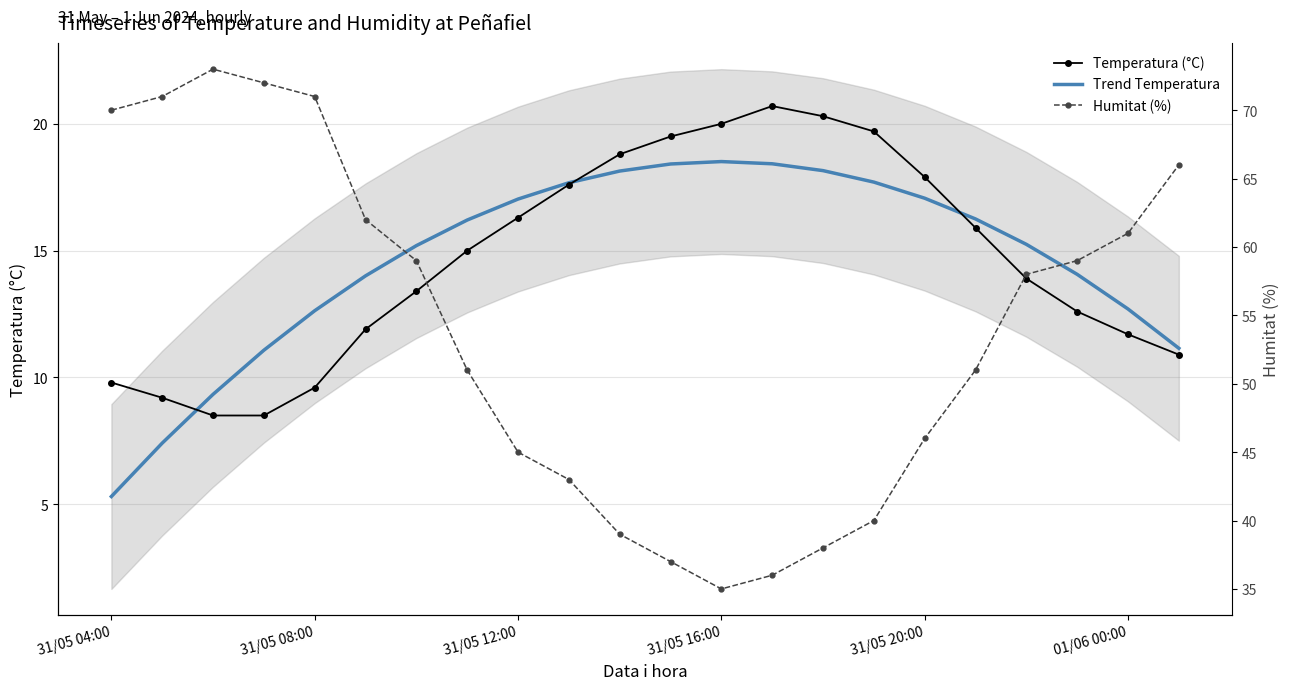

Which has a higher value, 19 or 11?

11